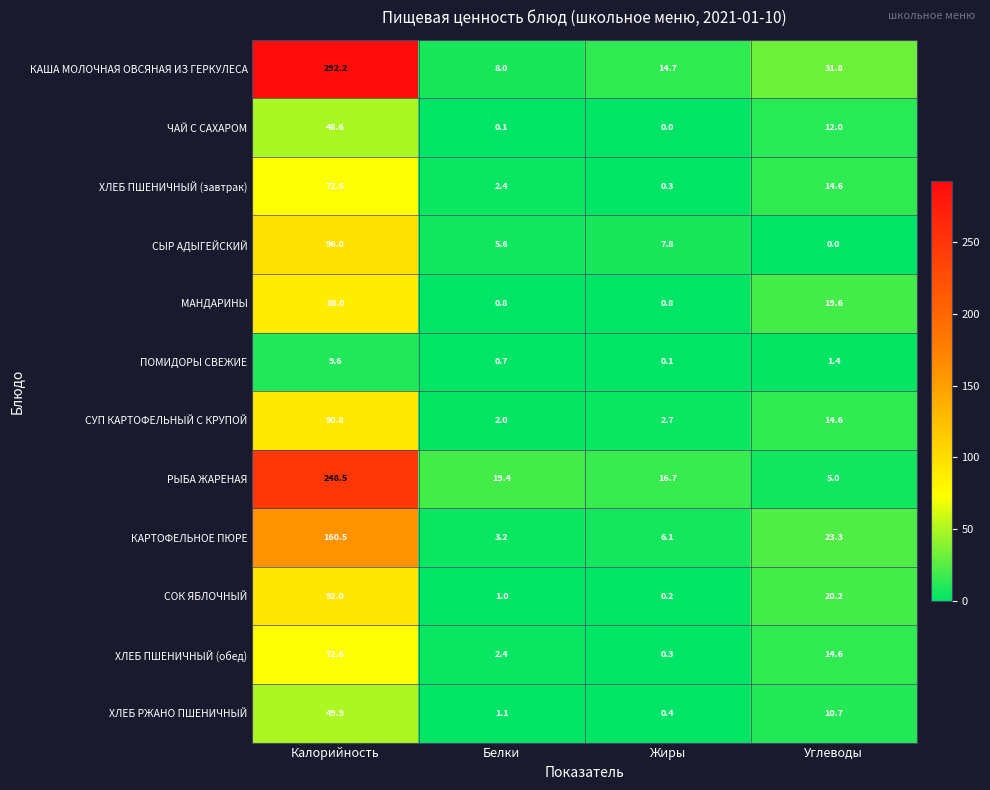

List the labels in order of ЧАЙ С САХАРОМ value, largest first.

Калорийность, Углеводы, Белки, Жиры